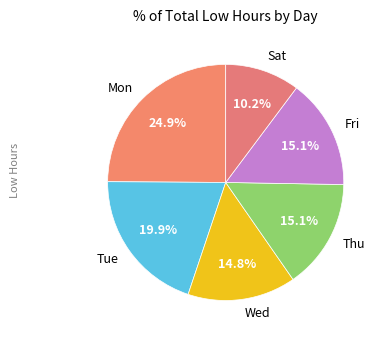

Combined, do Wed and Thu account for over 50%?

No